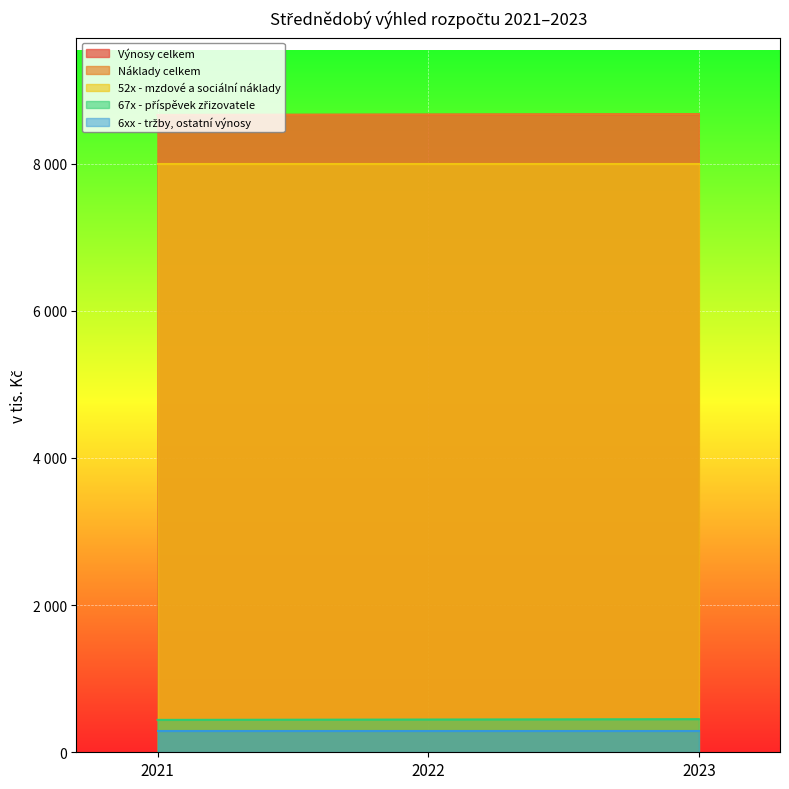

How many values in the Výnosy celkem series exceed 8664?

1